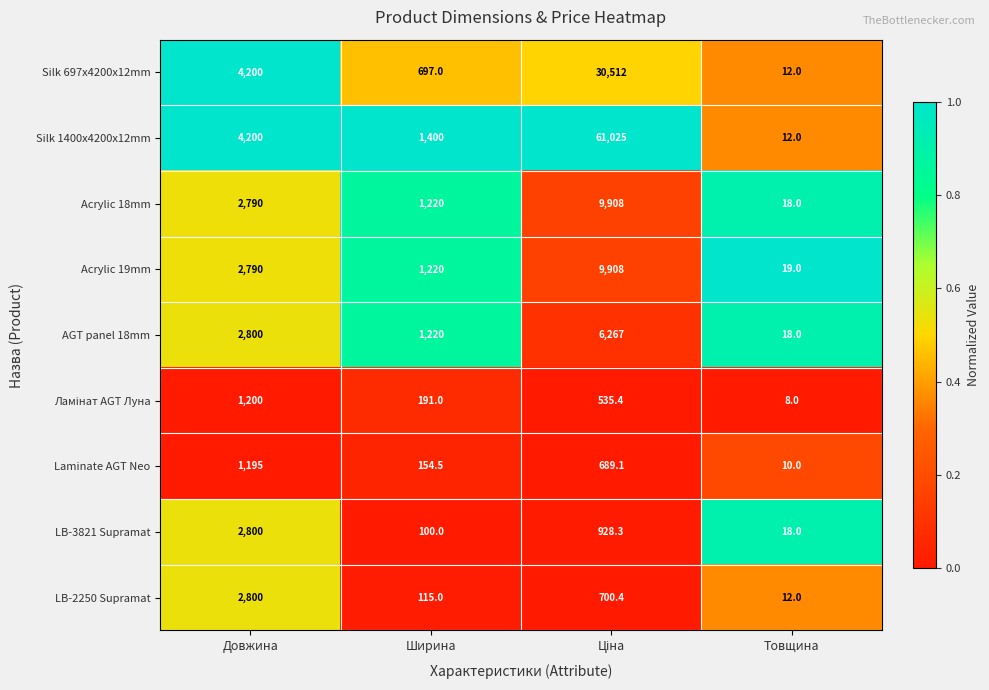

The AGT panel 18mm series shows 18.0 at Товщина. True or false?

True